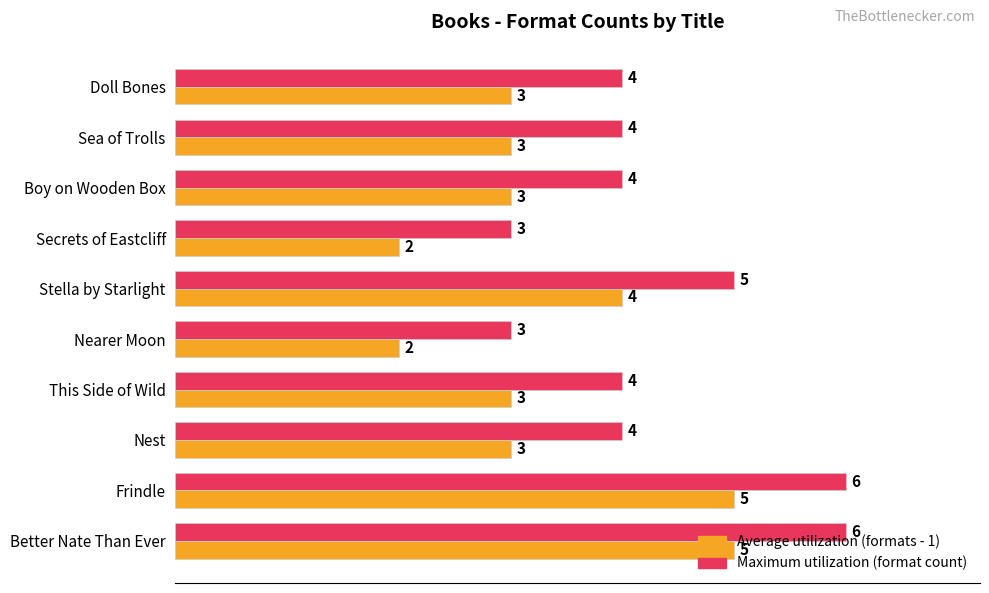

What is the maximum value shown in the chart?

6